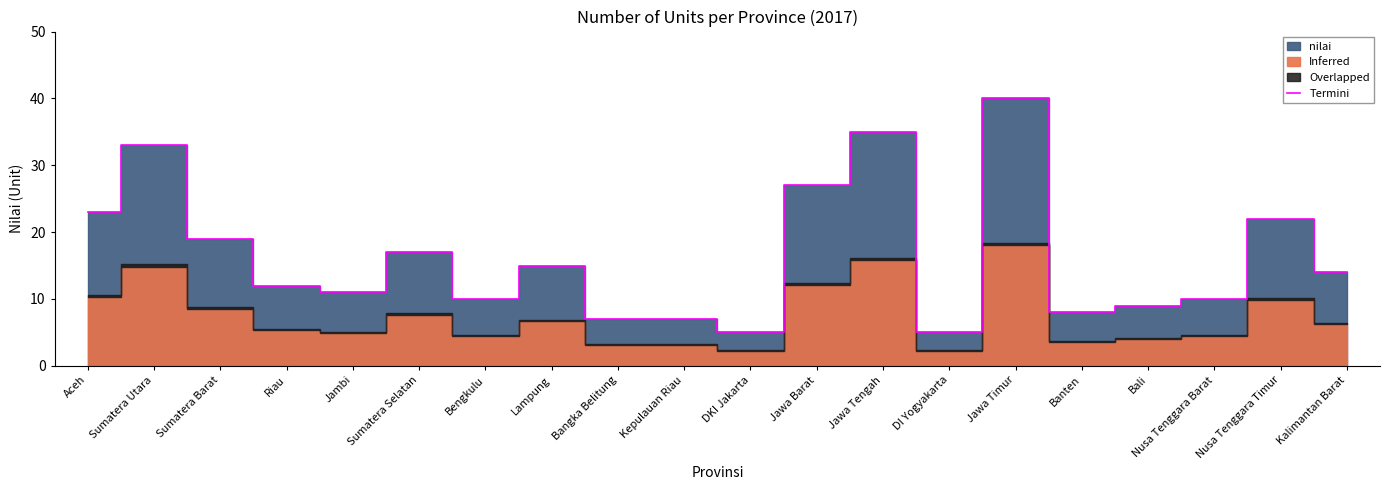

How many lines are shown in the chart?

1